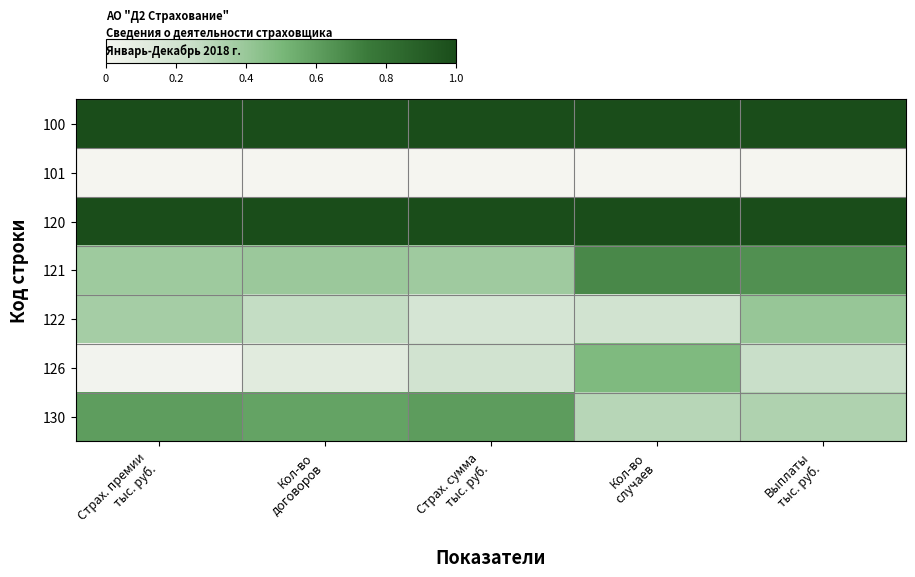

Between Кол-во
случаев and Страх. премии
тыс. руб., which is larger?

Кол-во
случаев